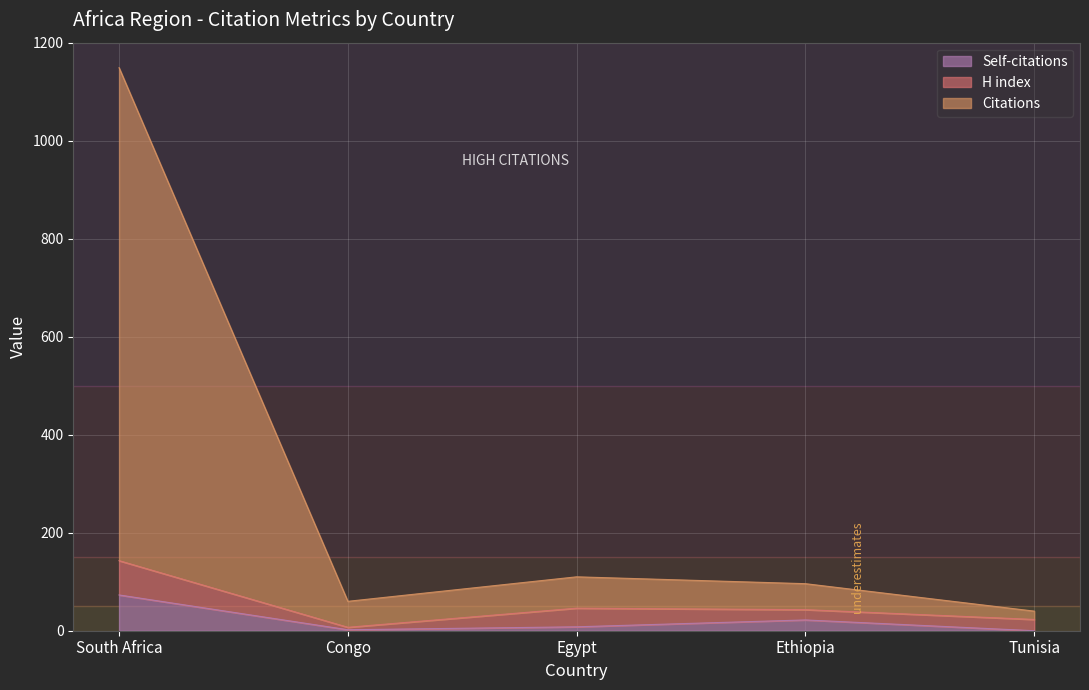

What is the highest value of the Self-citations series?

73